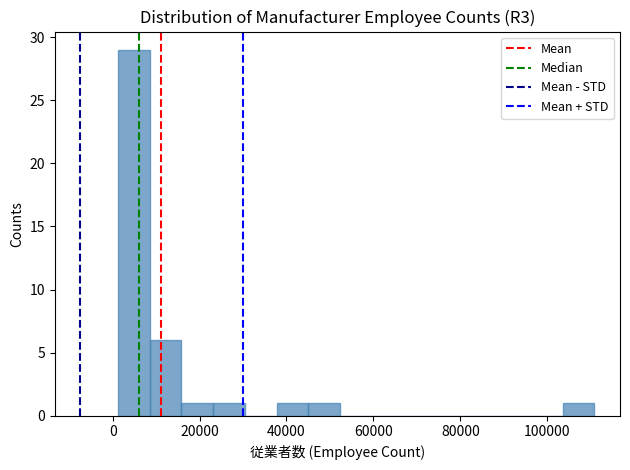

Read against the x-axis, roughly where is the centre of the tallest bar?

4000